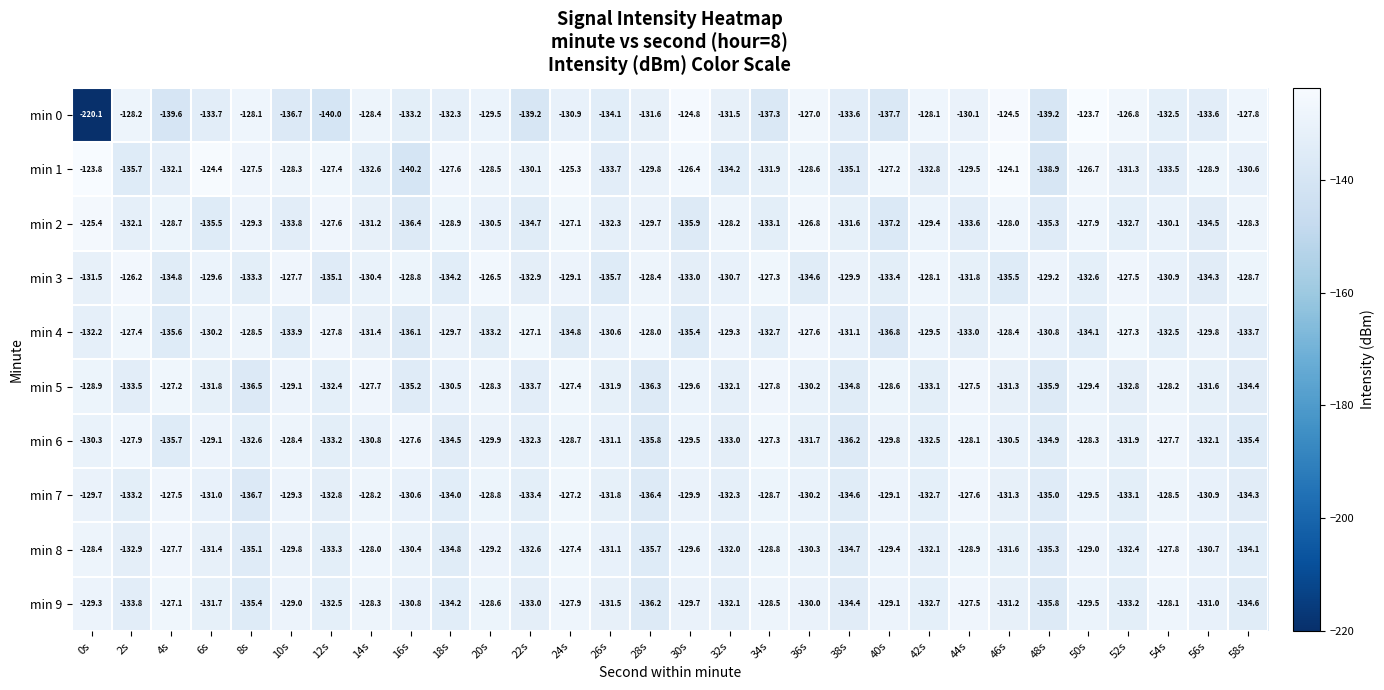

The value of min 0 at 42s is -128.1. True or false?

True